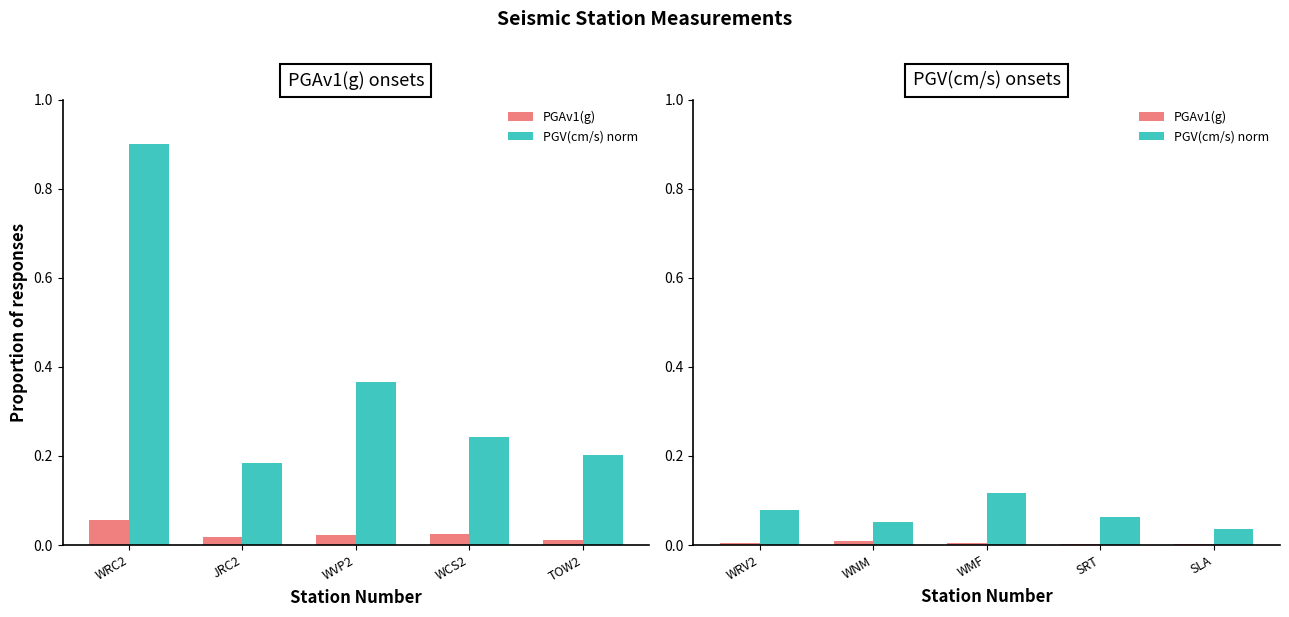

How many groups of bars are there?

5